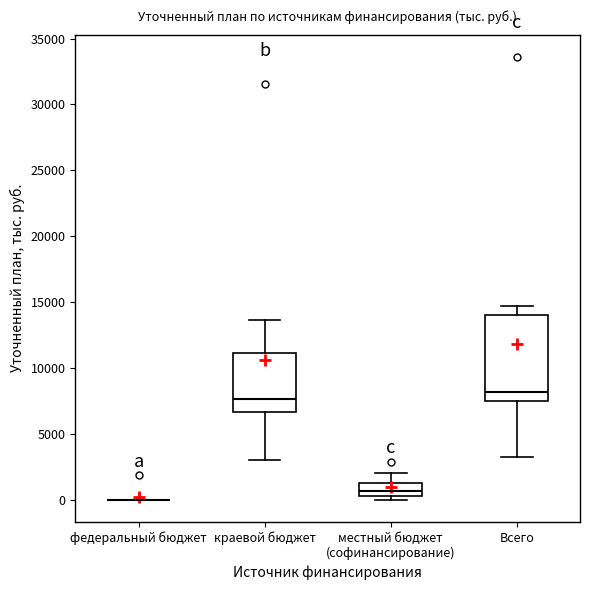

Which box is the tallest, from its lower edge to its upper edge?

Всего